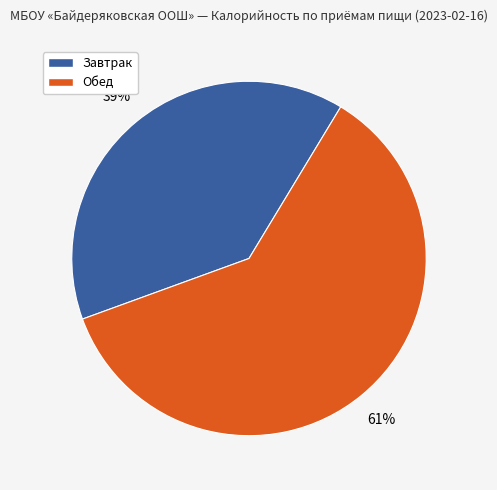

To the nearest percent, what percentage of the pie is Завтрак?

39%